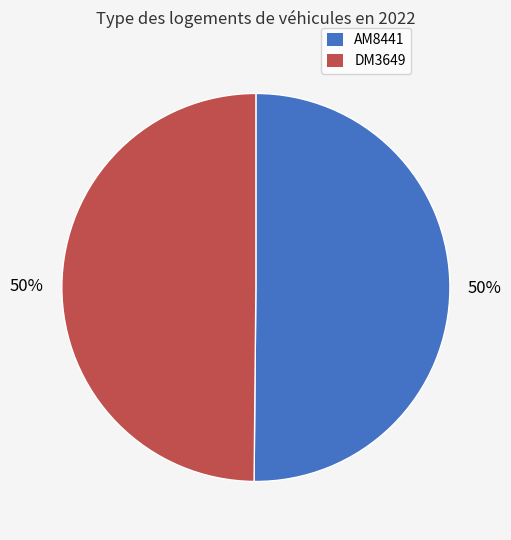

What is the ratio of the value at AM8441 to the value at DM3649?

1.0